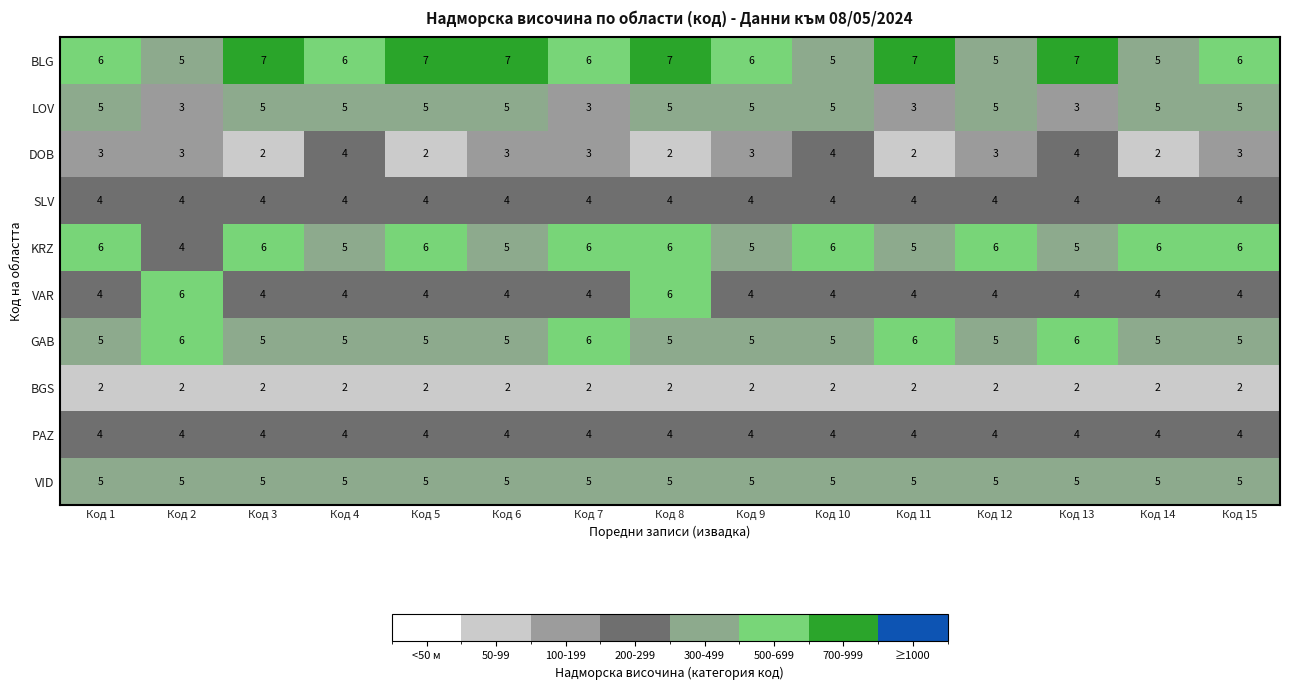

Which series has the largest total across all categories?

BLG